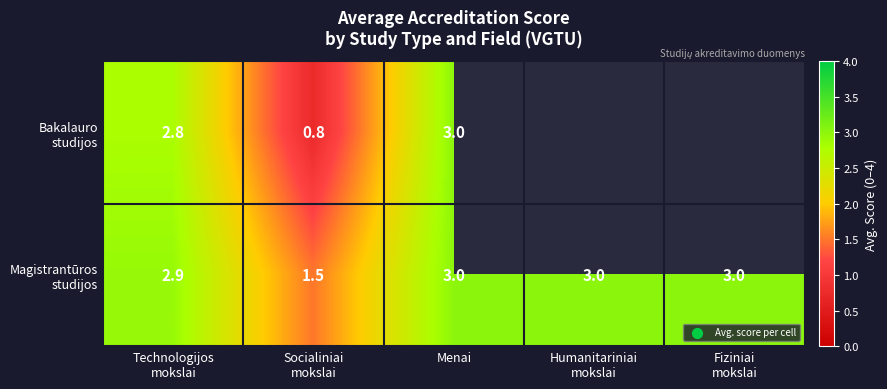

Rank the series at Technologijos mokslai from highest to lowest value.

Magistrantūros studijos, Bakalauro studijos